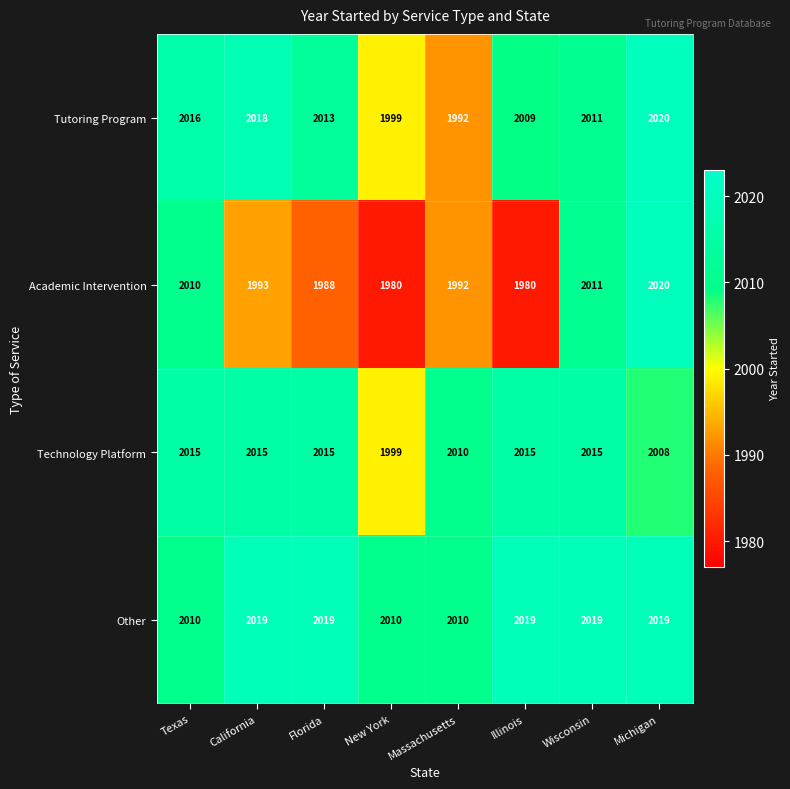

Which series has the largest total across all categories?

Other